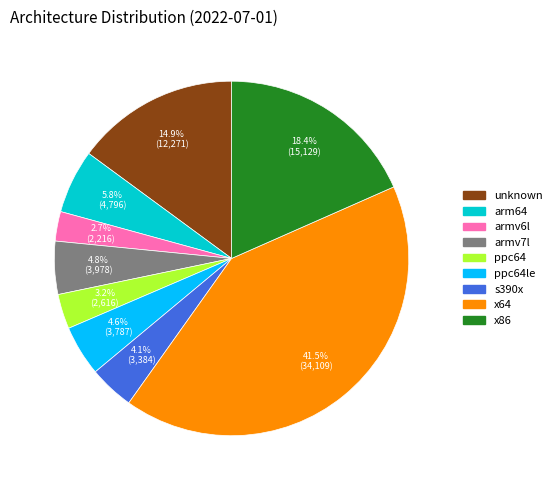

Combined, do x64 and s390x account for over 50%?

No